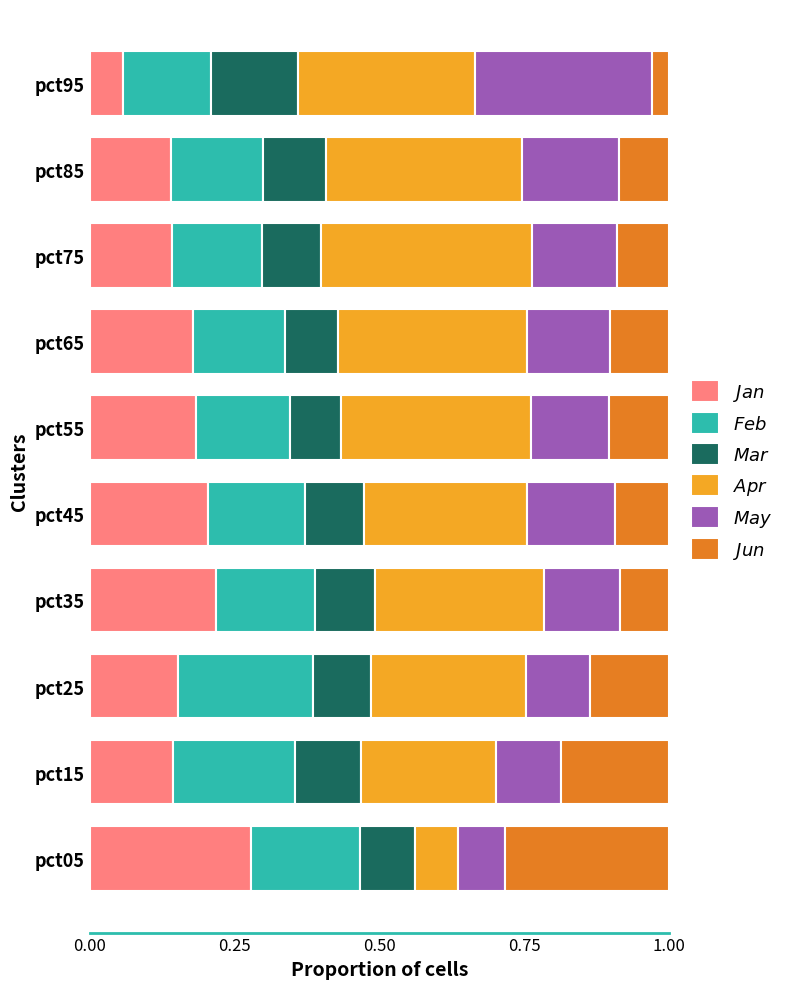

What is the total value across all series at pct05?

1.0